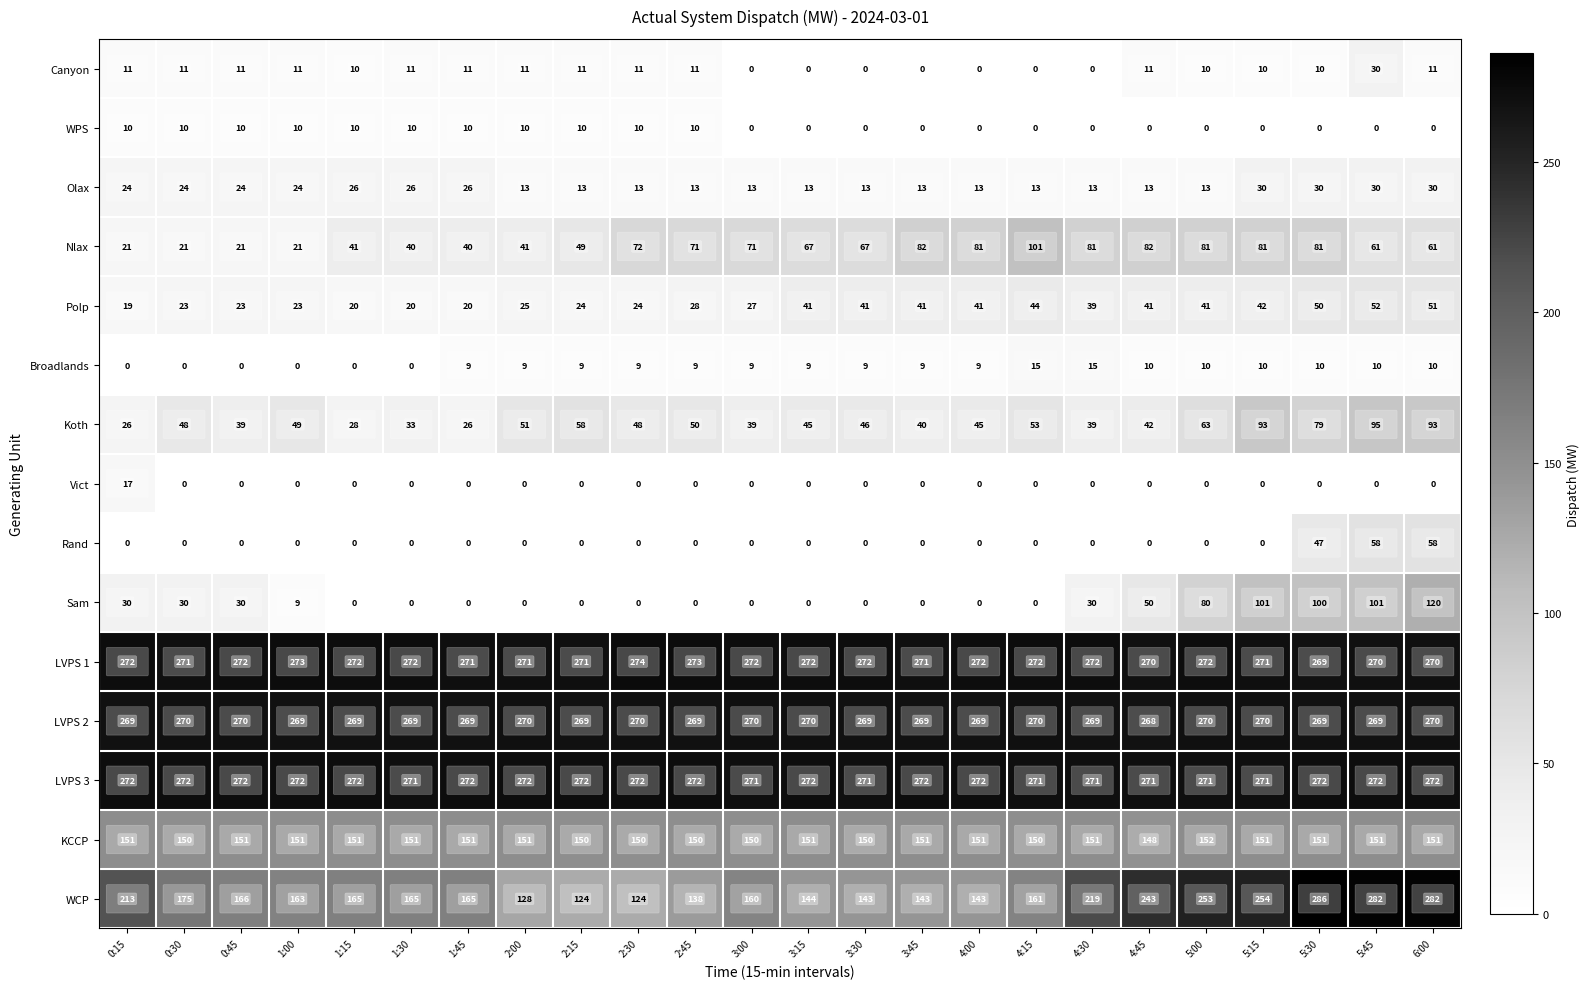

At which label does Polp first exceed 39?

3:15